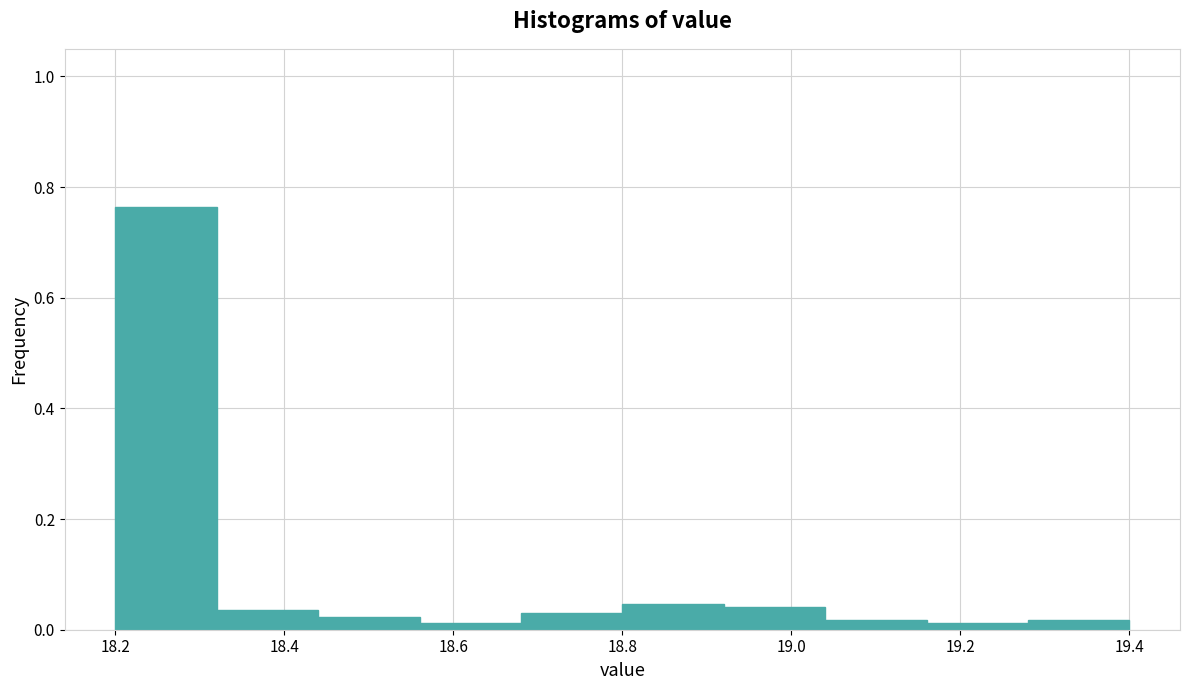

Reading left to right, transcribe this chart: for each bar, give the range it covers on the x-axis and its height. The values are not printed on the chart, so give them approximately, as read against the axis.

18.20 to 18.32: 0.76
18.32 to 18.44: 0.04
18.44 to 18.56: 0.02
18.56 to 18.68: under 0.02
18.68 to 18.80: 0.02
18.80 to 18.92: 0.04
18.92 to 19.04: 0.04
19.04 to 19.16: under 0.02
19.16 to 19.28: under 0.02
19.28 to 19.40: under 0.02